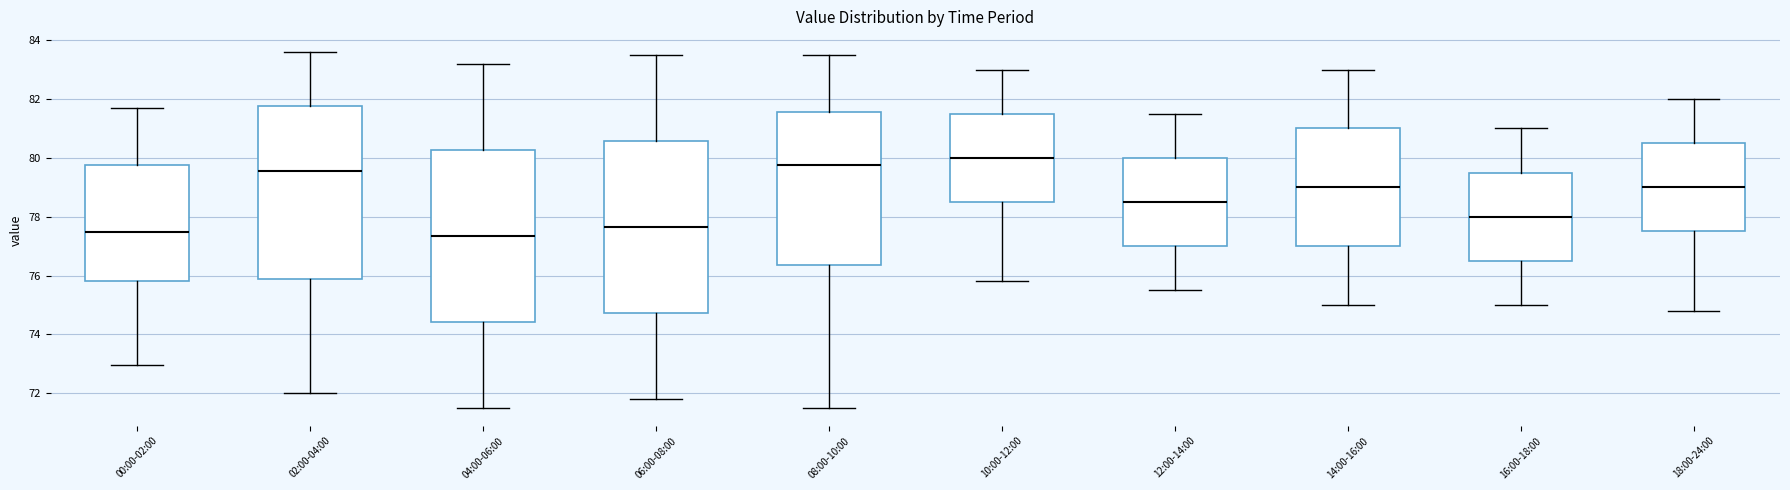

Reading left to right, transcribe this box plot: for each box, give where its median line is, the range the box spans, and where its two whiskers end, as read against the y-axis. The values are not printed on the chart, so give them approximately, as read against the axis.

00:00-02:00: median 77.4, box 75.8 to 79.8, whiskers 73.0 to 81.8
02:00-04:00: median 79.6, box 76.0 to 81.8, whiskers 72.0 to 83.6
04:00-06:00: median 77.4, box 74.4 to 80.2, whiskers 71.6 to 83.2
06:00-08:00: median 77.6, box 74.8 to 80.6, whiskers 71.8 to 83.6
08:00-10:00: median 79.8, box 76.4 to 81.6, whiskers 71.6 to 83.6
10:00-12:00: median 80.0, box 78.6 to 81.6, whiskers 75.8 to 83.0
12:00-14:00: median 78.6, box 77.0 to 80.0, whiskers 75.6 to 81.6
14:00-16:00: median 79.0, box 77.0 to 81.0, whiskers 75.0 to 83.0
16:00-18:00: median 78.0, box 76.6 to 79.6, whiskers 75.0 to 81.0
18:00-24:00: median 79.0, box 77.6 to 80.6, whiskers 74.8 to 82.0